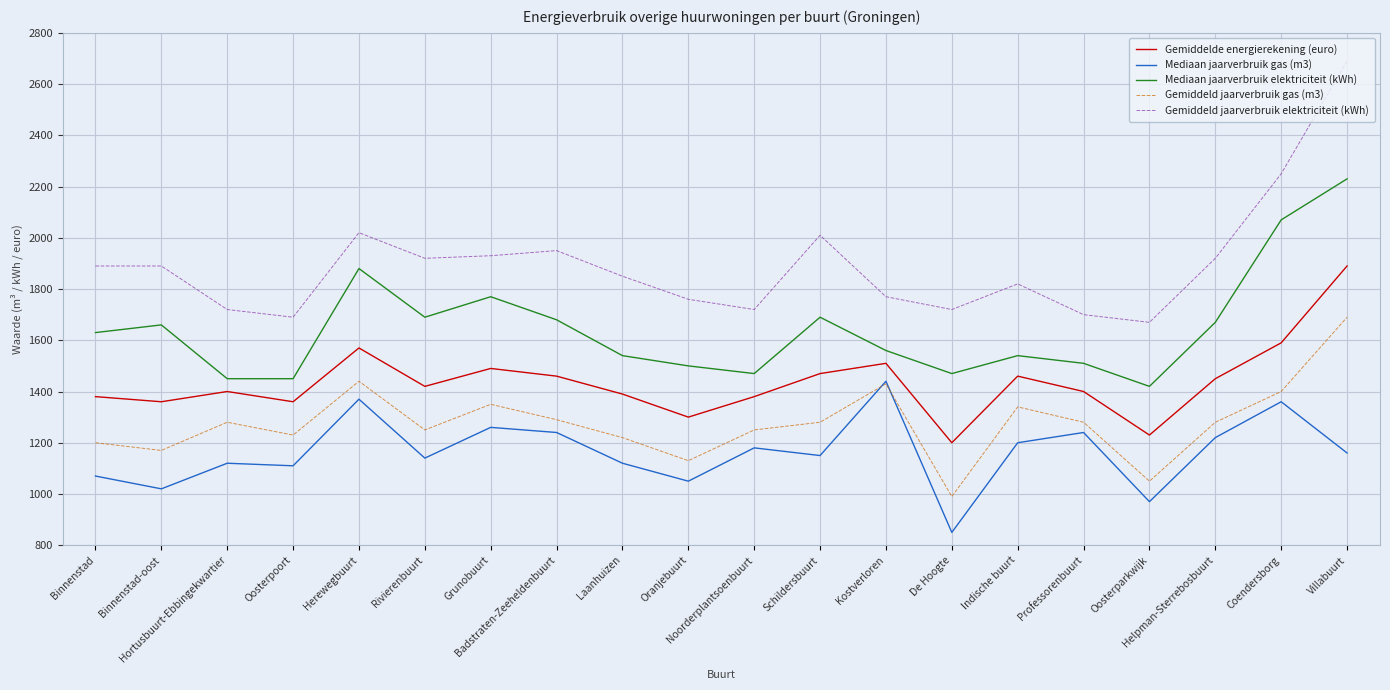

True or false: Gemiddelde energierekening (euro) and Gemiddeld jaarverbruik gas (m3) intersect in this chart.

False